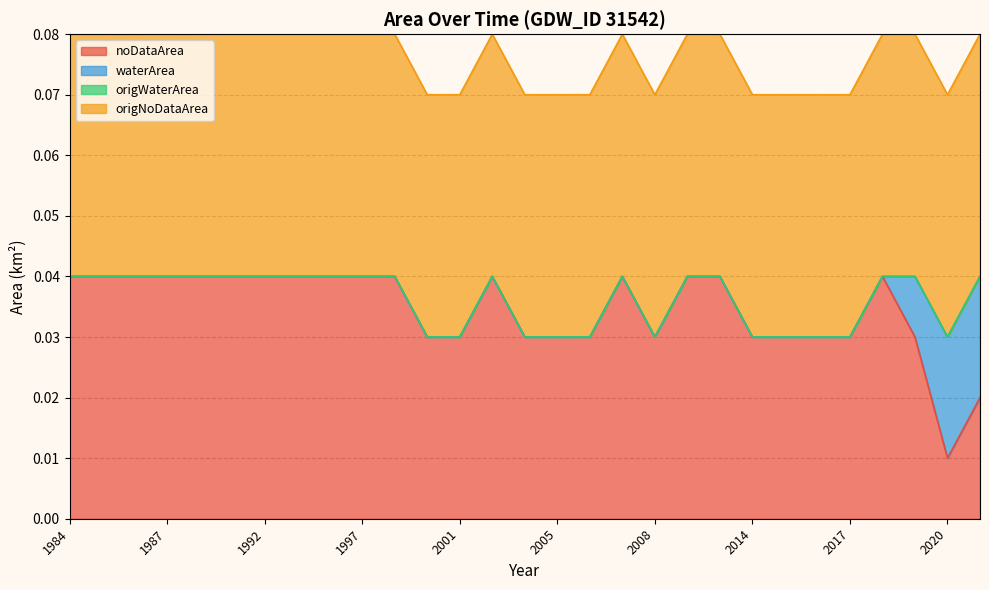

Count the number of data series in this chart.

4